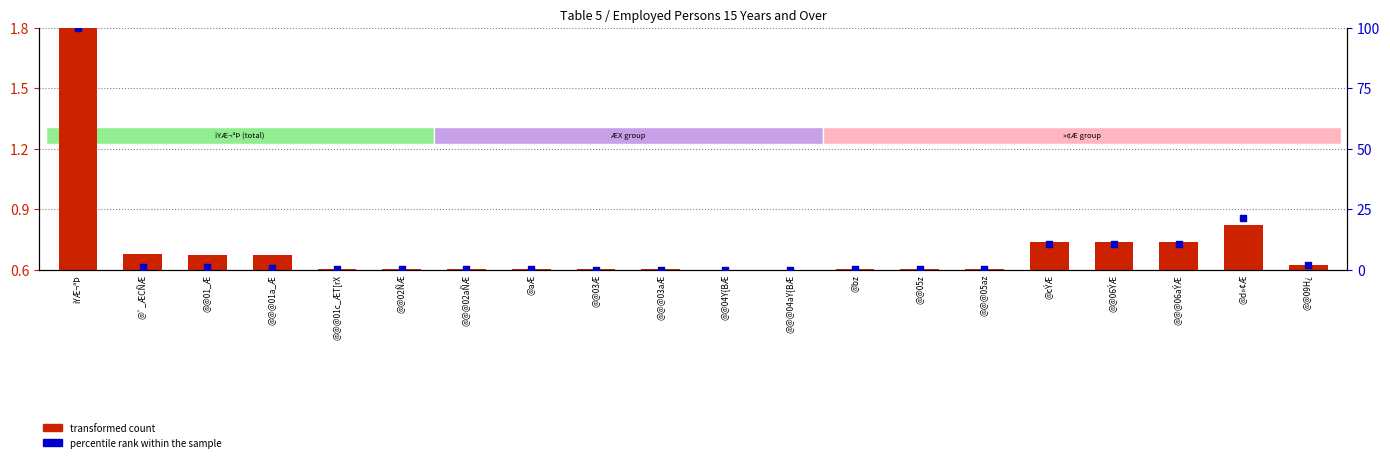

At which category is the sum across all series the highest?

iYÆ¬ªÞ